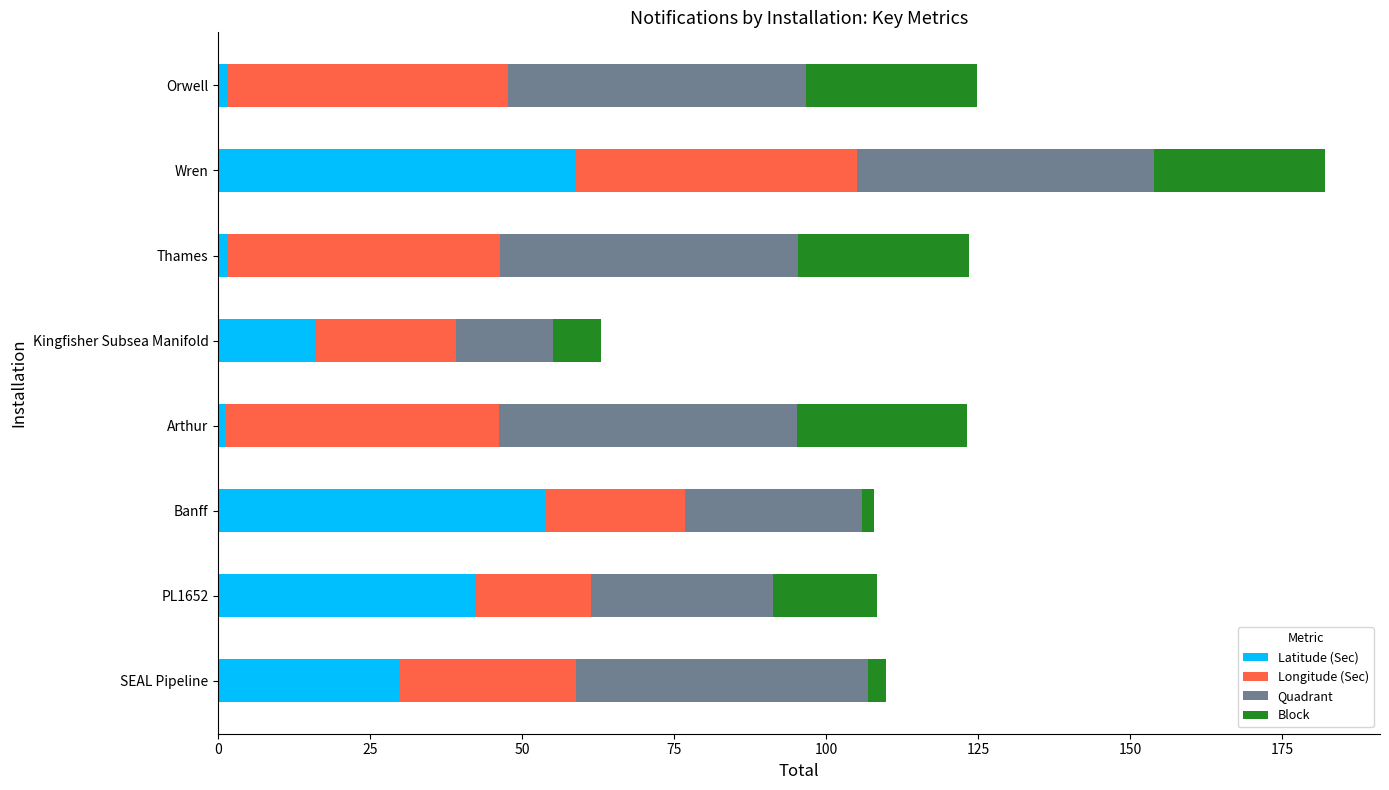

Is it true that Latitude (Sec) equals 34.7 at Wren?

False